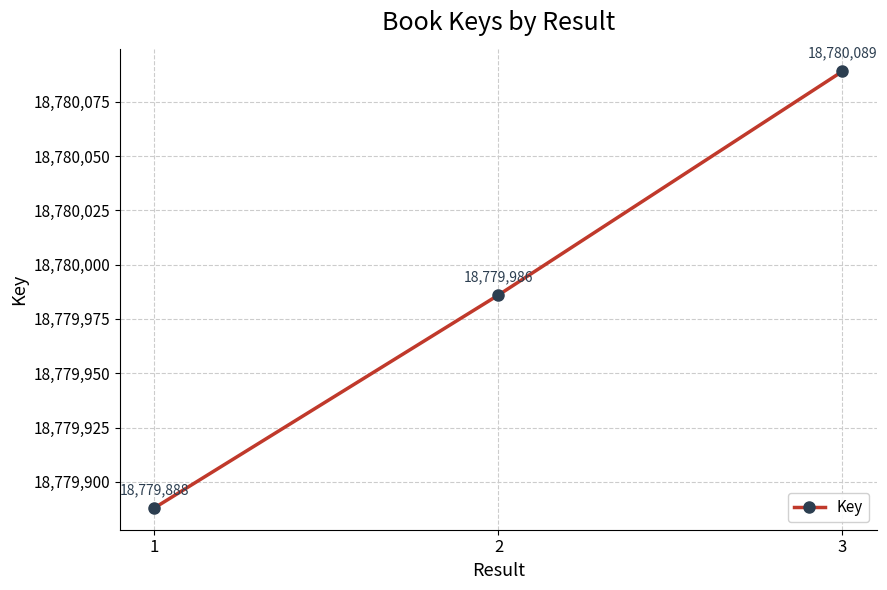

Which has a higher value, 1 or 3?

3